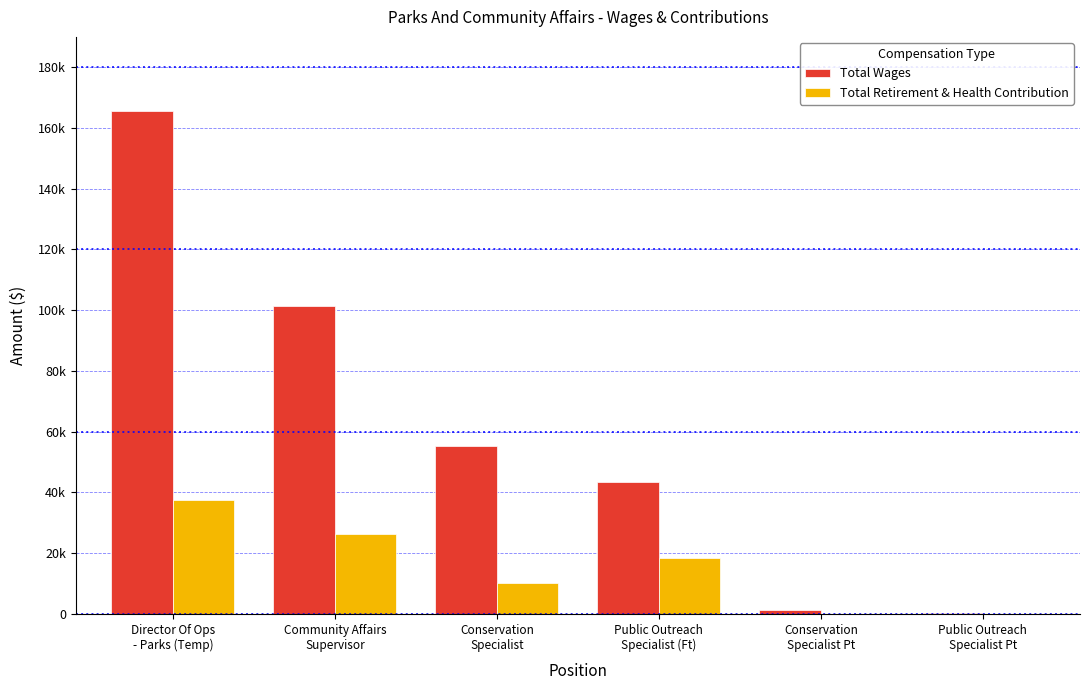

Are the bars grouped side by side (vs. stacked)?

Yes